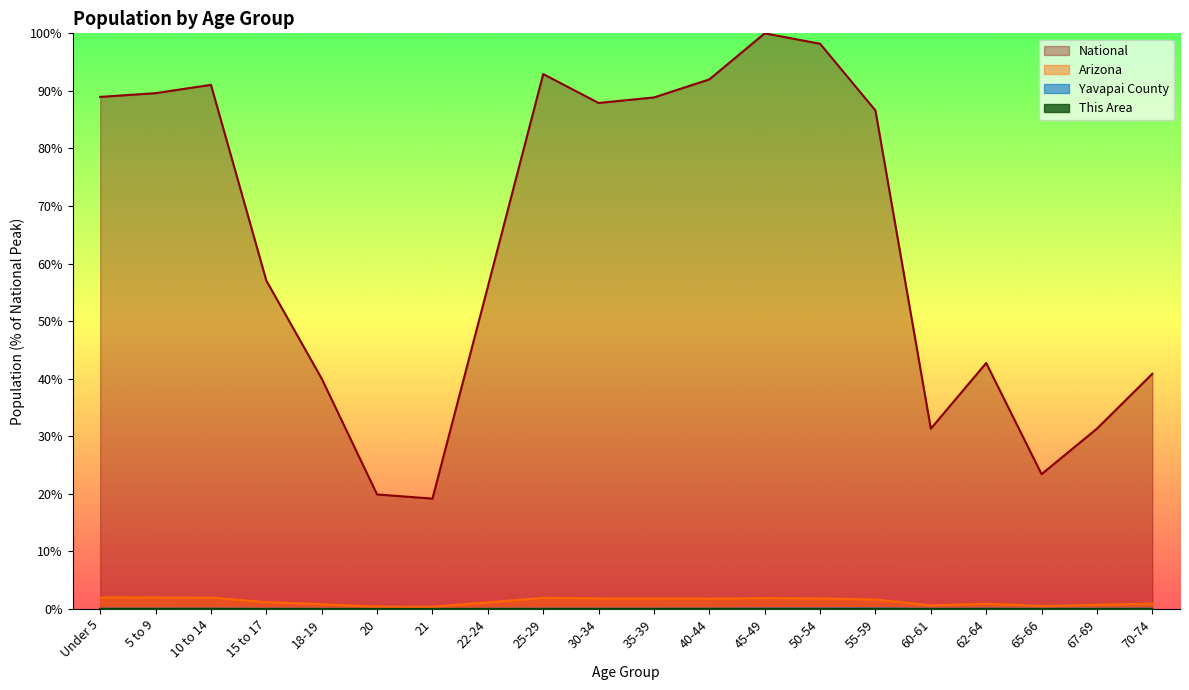

Rank the series at 10 to 14 from highest to lowest value.

National, Arizona, Yavapai County, This Area